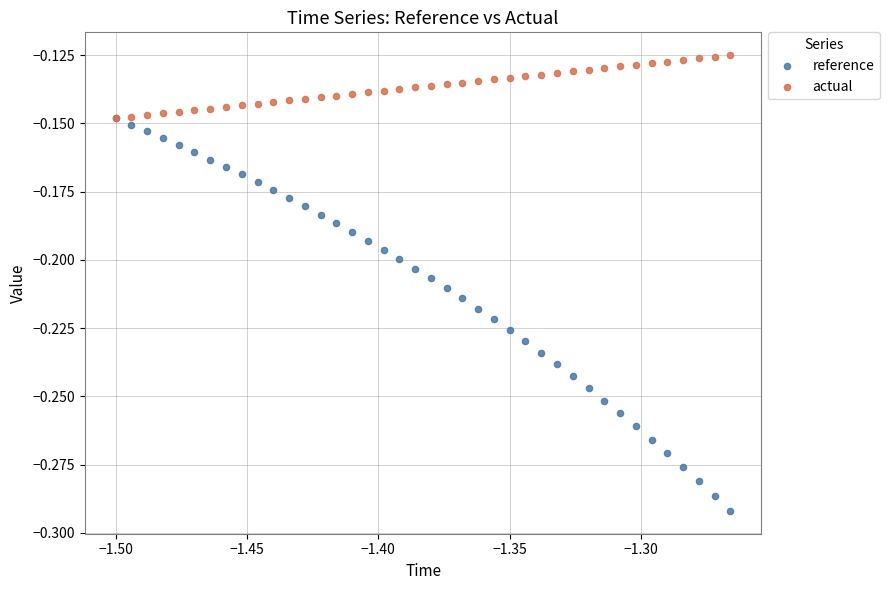

What are all the series names shown in the legend?

reference, actual